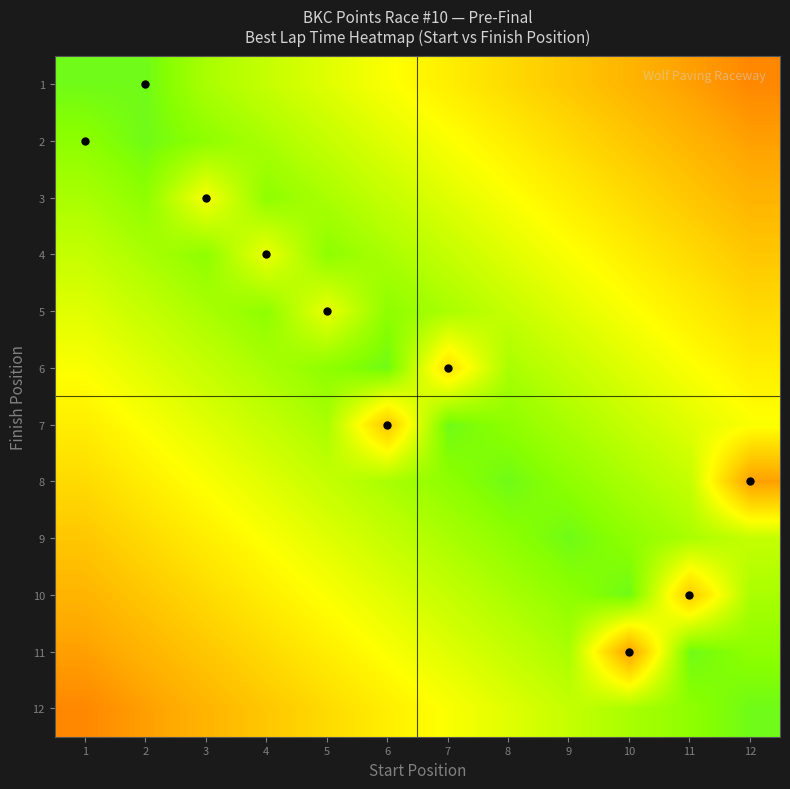

At which category is the sum across all series the highest?

12